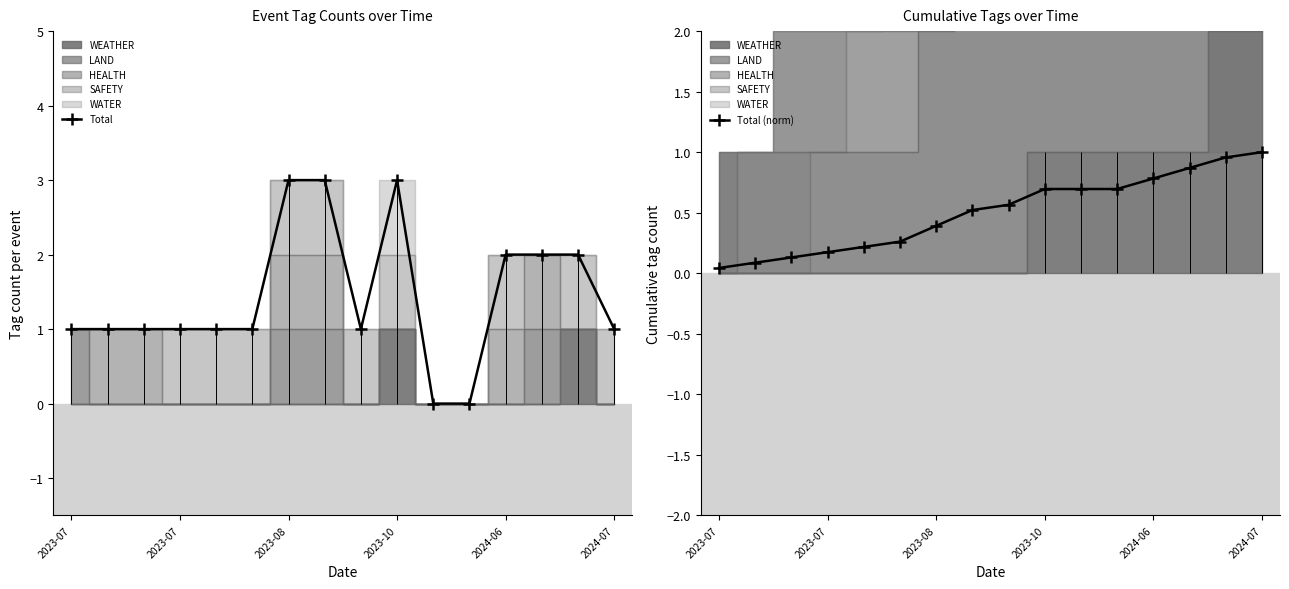

Reading left to right, transcribe all the data shown in this chart.

Total: 1.0	1.0	1.0	1.0	1.0	1.0	3.0	3.0	1.0	3.0	0.0	0.0	2.0	2.0	2.0	1.0
Total (norm): 0.0	0.1	0.1	0.2	0.2	0.3	0.4	0.5	0.6	0.7	0.7	0.7	0.8	0.9	1.0	1.0